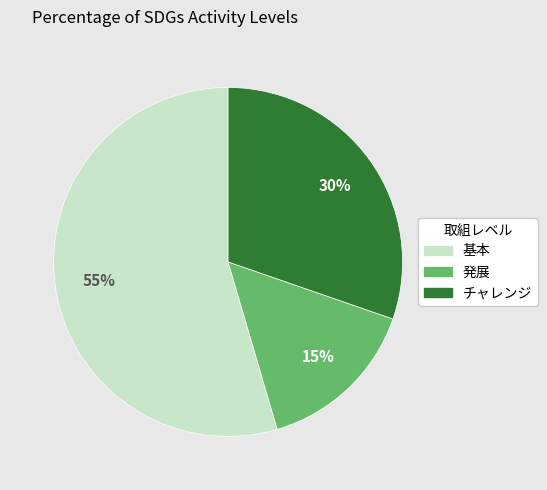

Which slice represents more than half of the pie?

基本